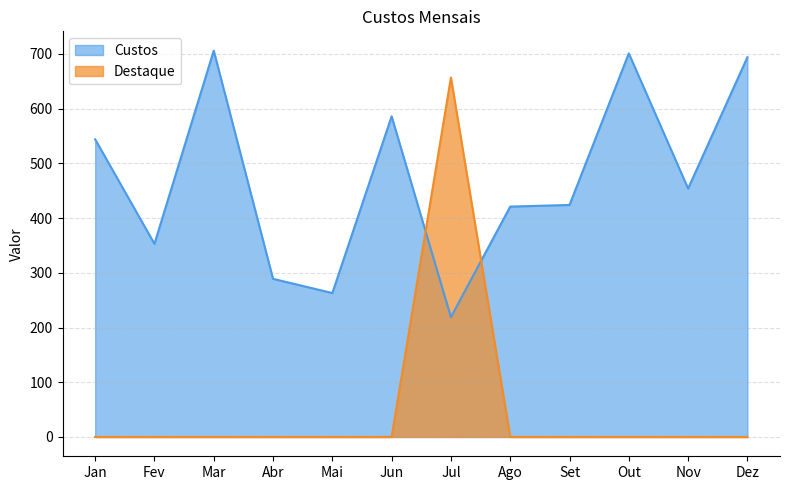

Reading left to right, extract all data points from this chart.

Custos: 544	353	706	289	263	586	219	421	424	701	454	694
Destaque: 0	0	0	0	0	0	657	0	0	0	0	0